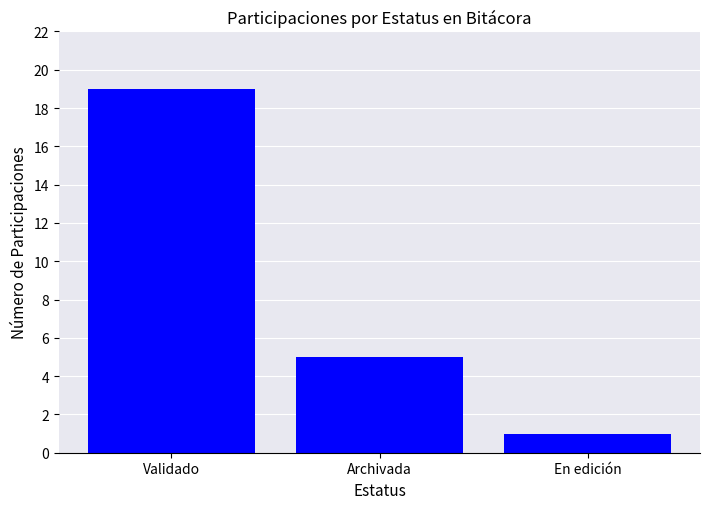

What is the label of the 1st bar from the right?

En edición